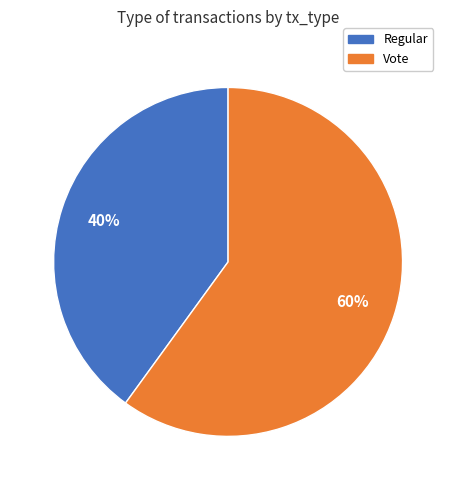

To the nearest percent, what is the difference between the Regular and Vote slice percentages?

20%